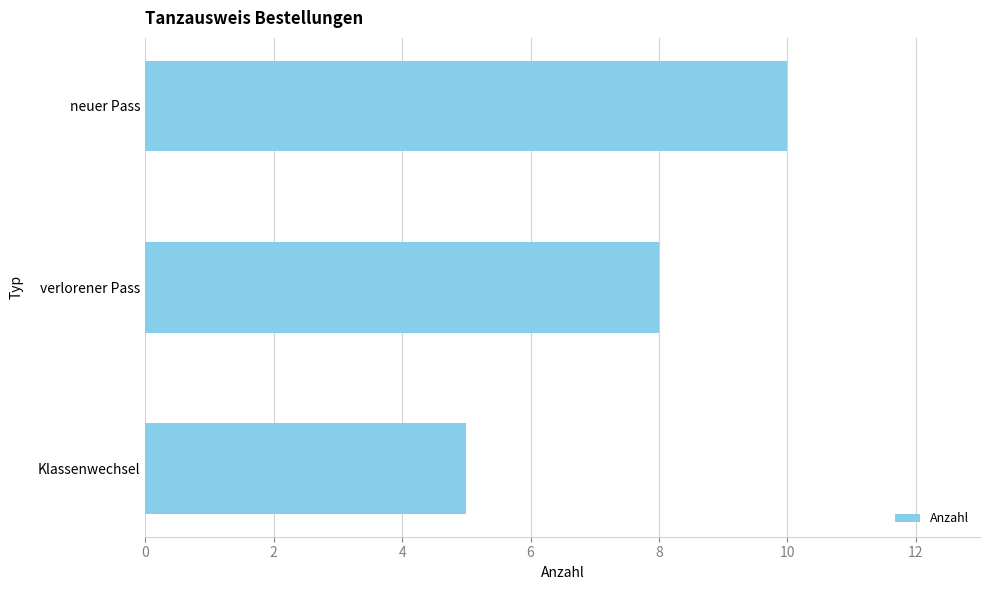

Reading top to bottom, what are all the values shown in this chart?

10	8	5